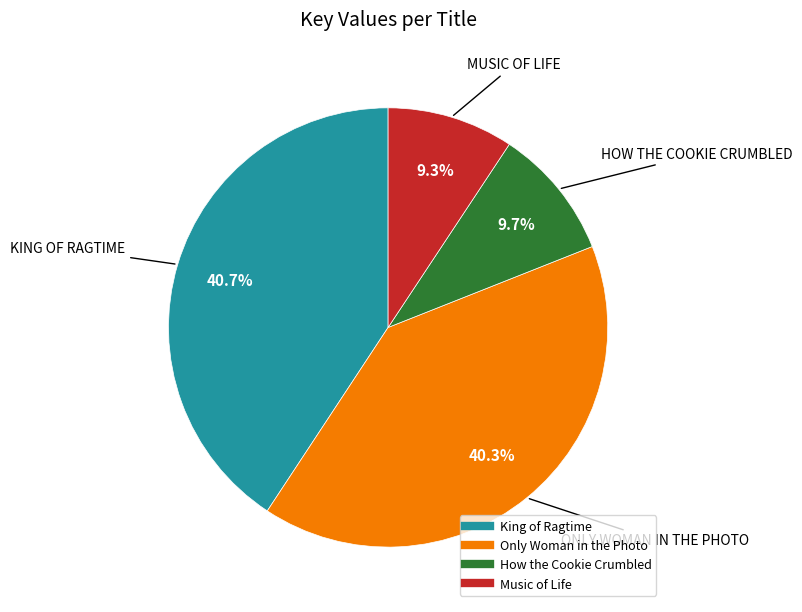

Is there a majority slice in this chart?

No